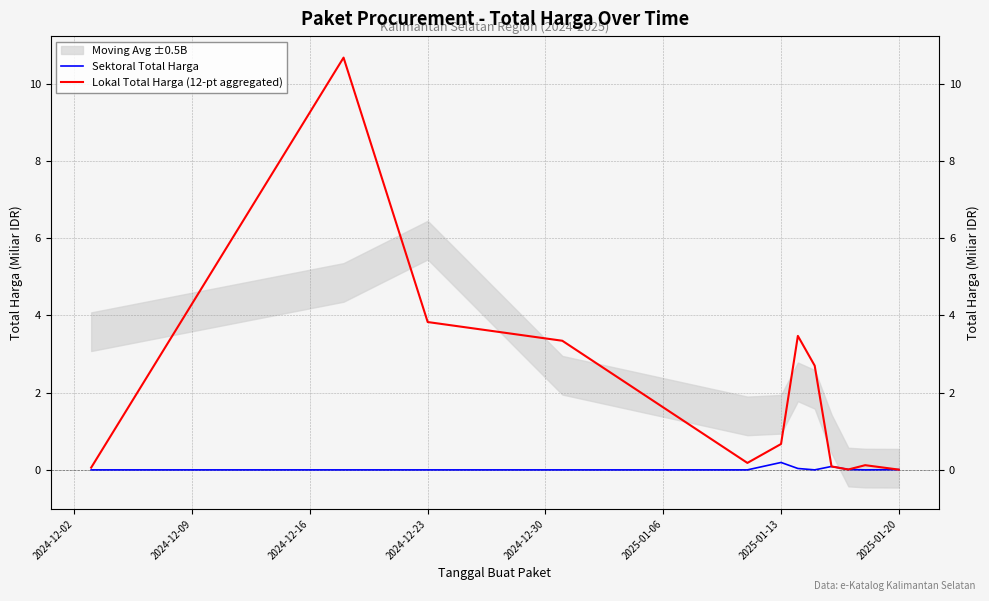

What are all the series names shown in the legend?

Sektoral Total Harga, Lokal Total Harga (12-pt aggregated)